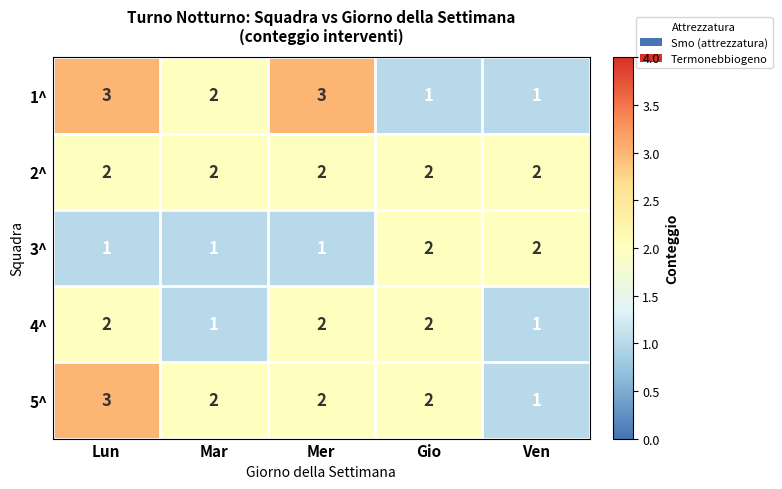

Where is 1^ nearest to the value 2?

Mar